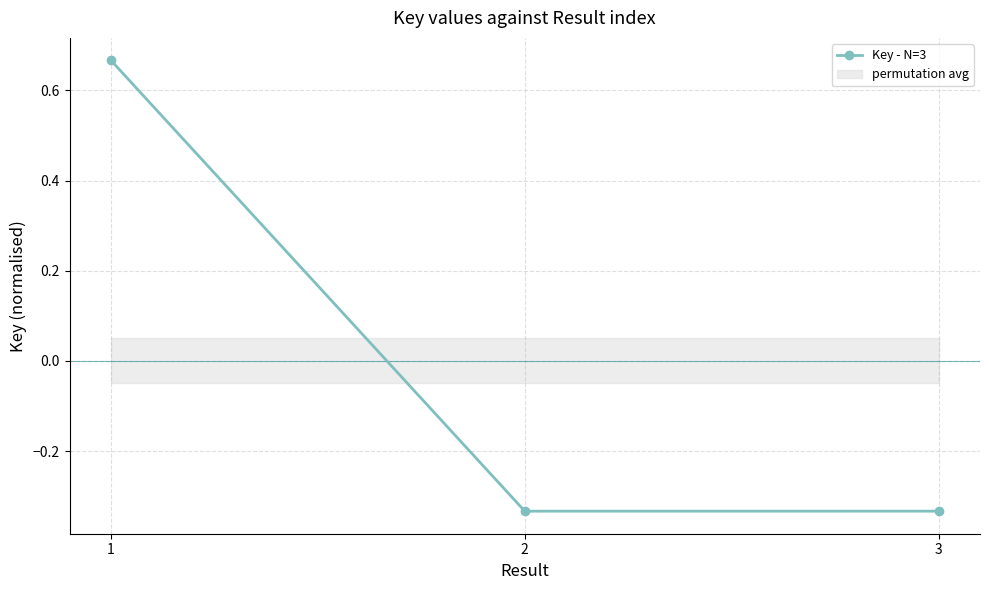

How many data points does each series have?

3